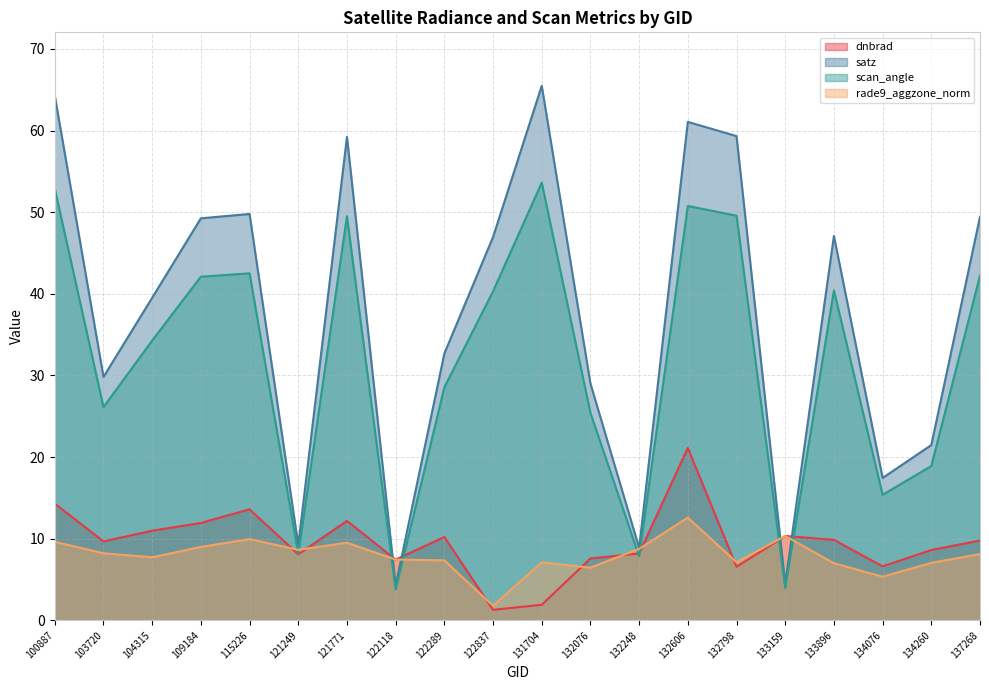

Is the value of scan_angle at 132606 greater than the value of rade9_aggzone_norm at 132606?

Yes